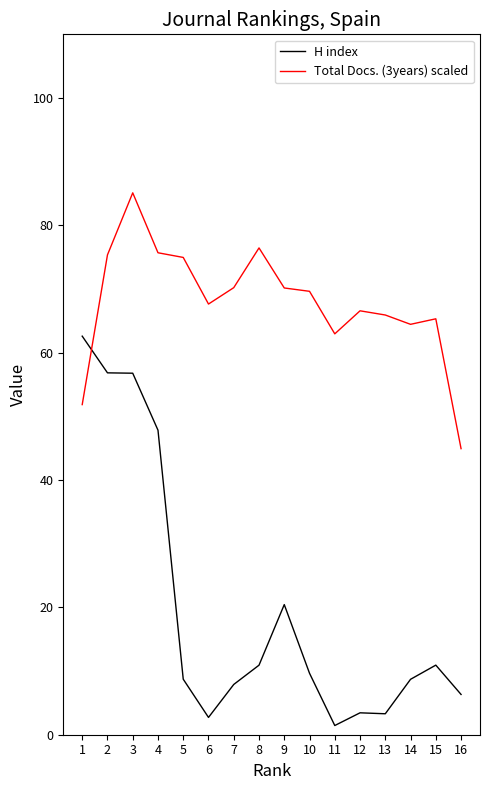

True or false: H index and Total Docs. (3years) scaled intersect in this chart.

True